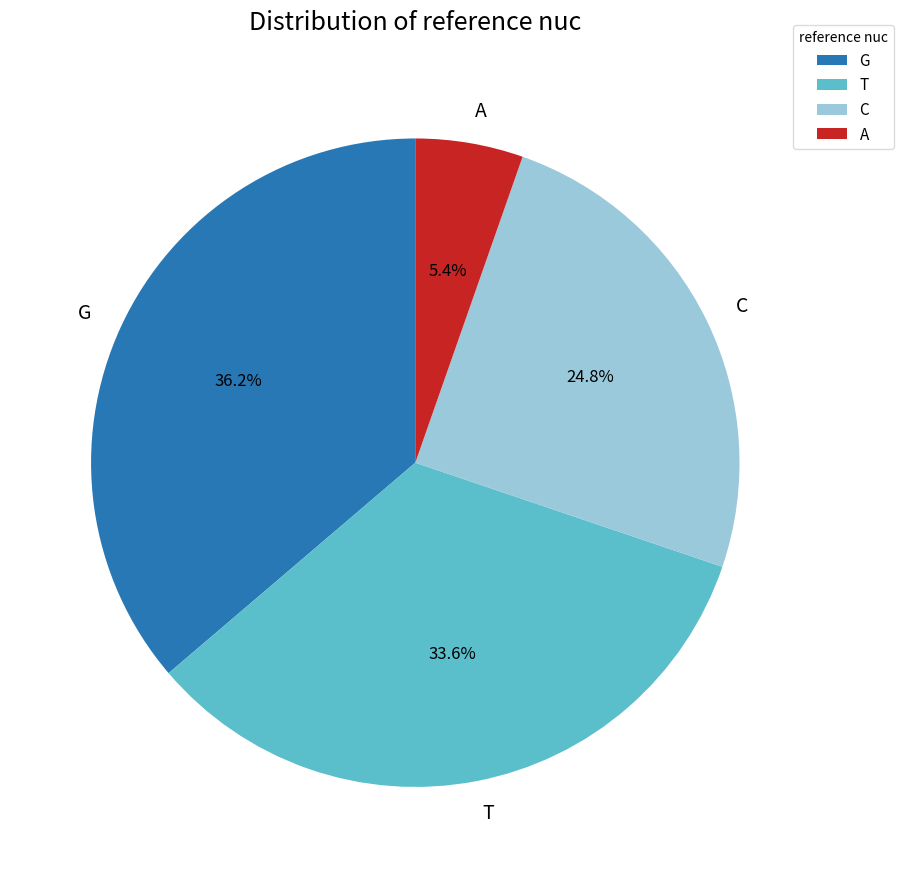

The C slice represents 25% of the pie. True or false?

True